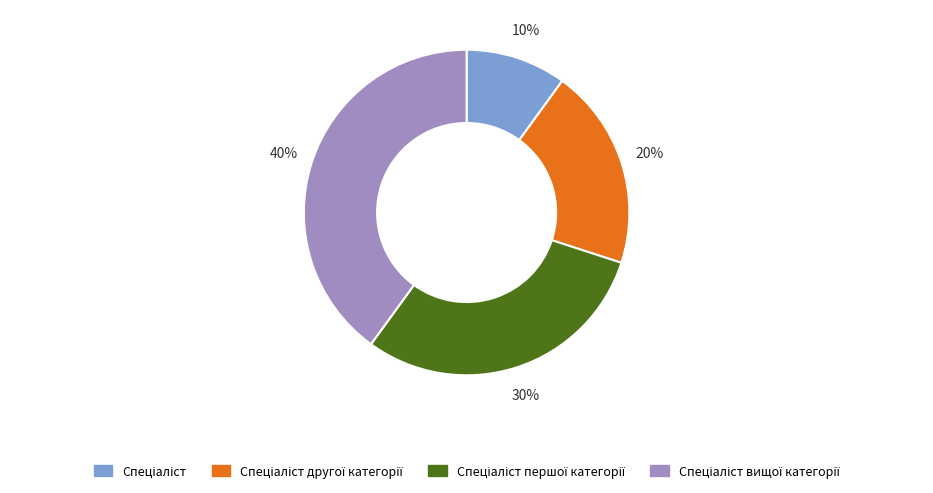

To the nearest percent, what is the difference between the largest and smallest slice percentages?

30%